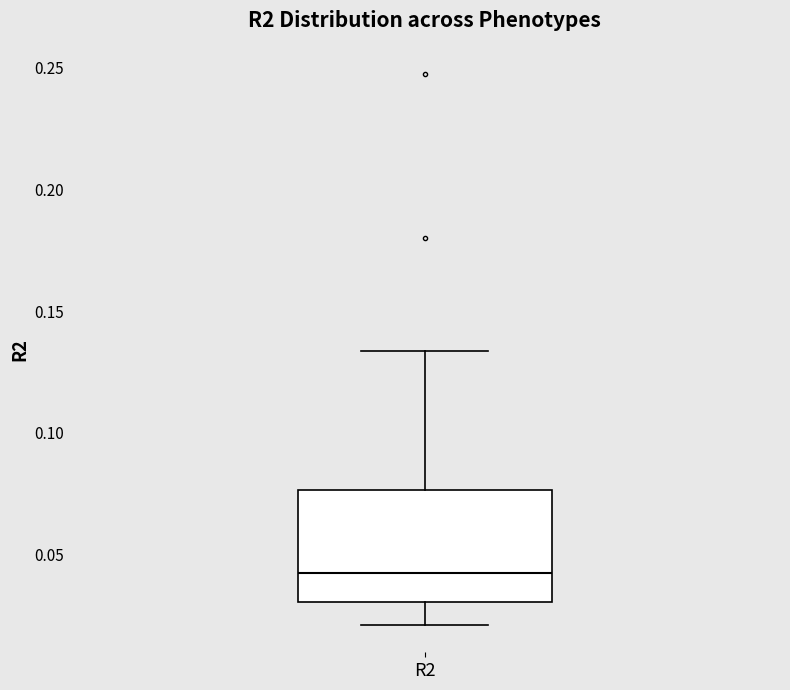

Transcribe this box plot: give where the median line is, the range the box spans, and where the two whiskers end, as read against the y-axis. The values are not printed on the chart, so give them approximately, as read against the axis.

median 0.040, box 0.030 to 0.075, whiskers 0.020 to 0.135